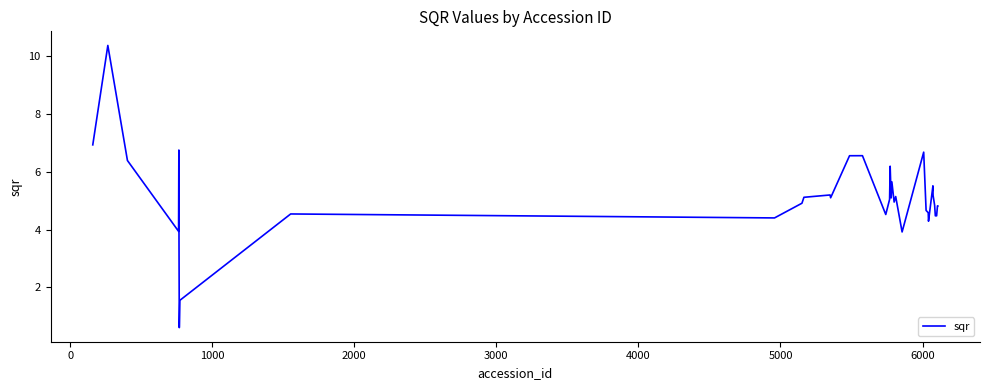

What is the maximum value shown in the chart?

10.4